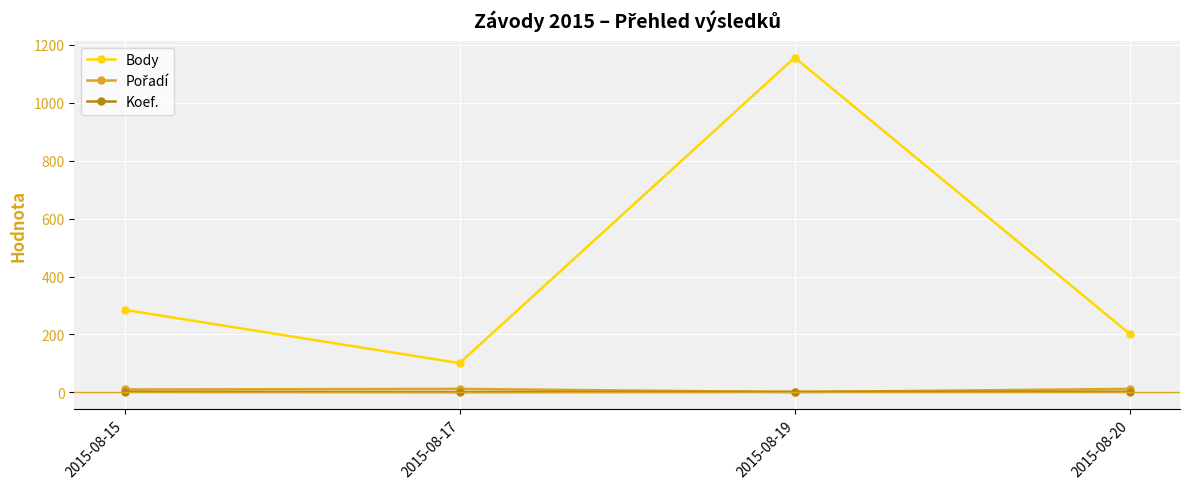

Which category has the highest value across all series?

2015-08-19